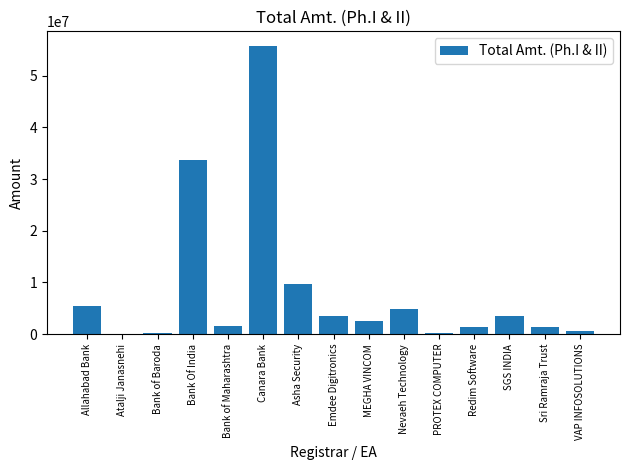

What is the sum of the values at PROTEX COMPUTER and Allahabad Bank?

5568800